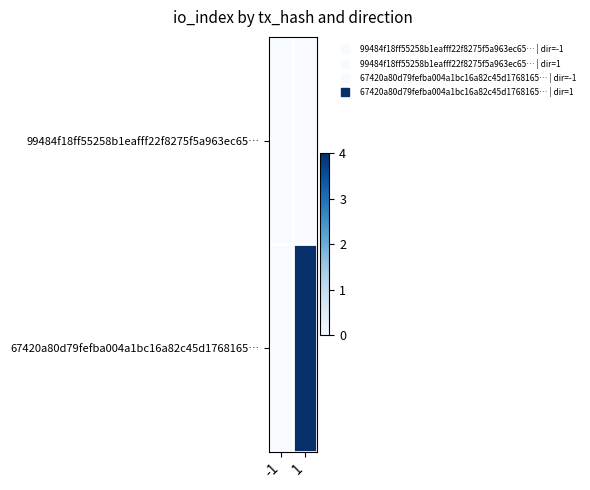

Reading left to right, list all the values displayed in this chart.

99484f18ff55258b1eafff22f8275f5a963ec65…: -1=0	1=0
67420a80d79fefba004a1bc16a82c45d1768165…: -1=0	1=4